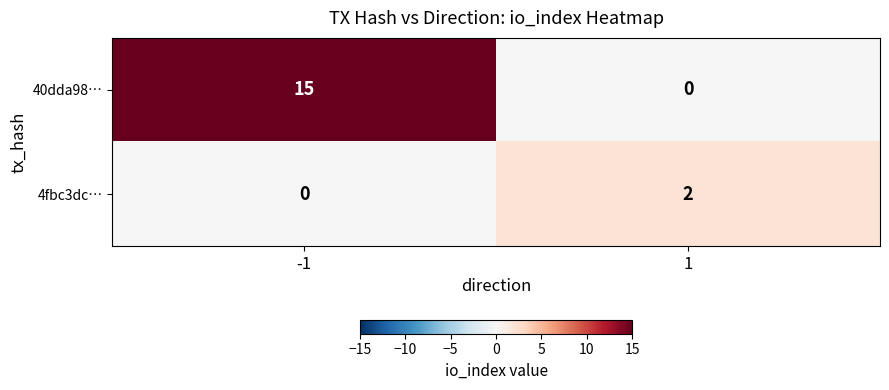

Is it true that 40dda98… equals 0 at 1?

True